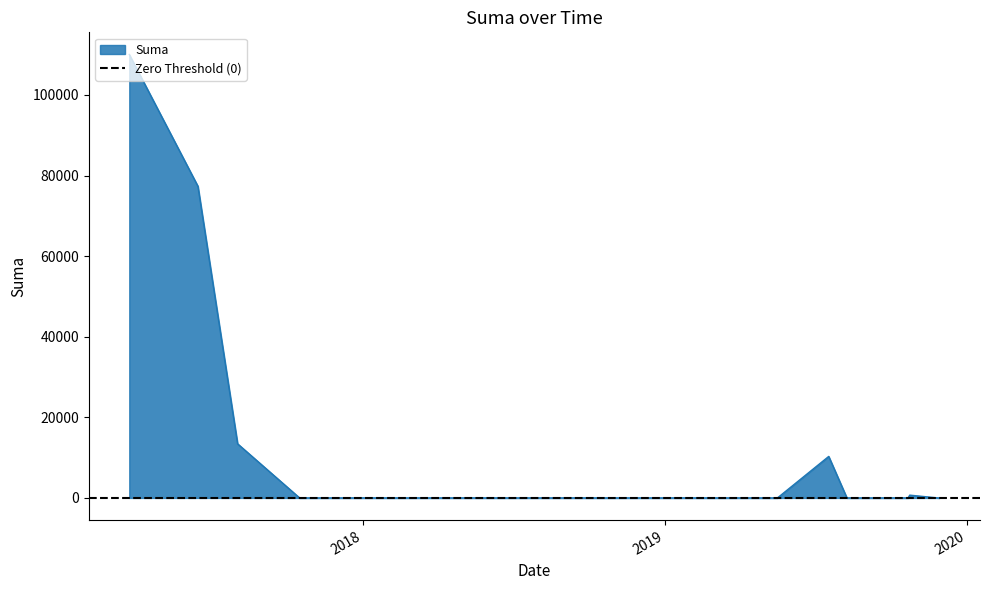

Which has a higher value, 2019-09-09 or 2019-05-17?

2019-09-09